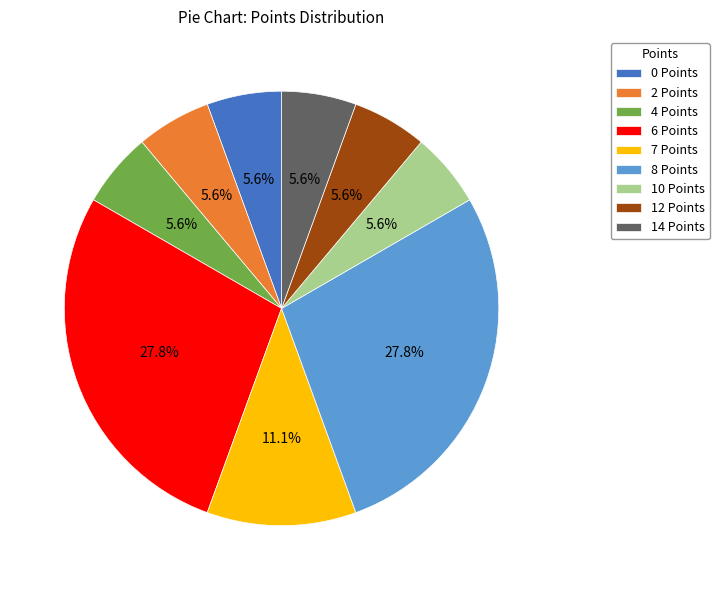

How many slices are in this pie chart?

9